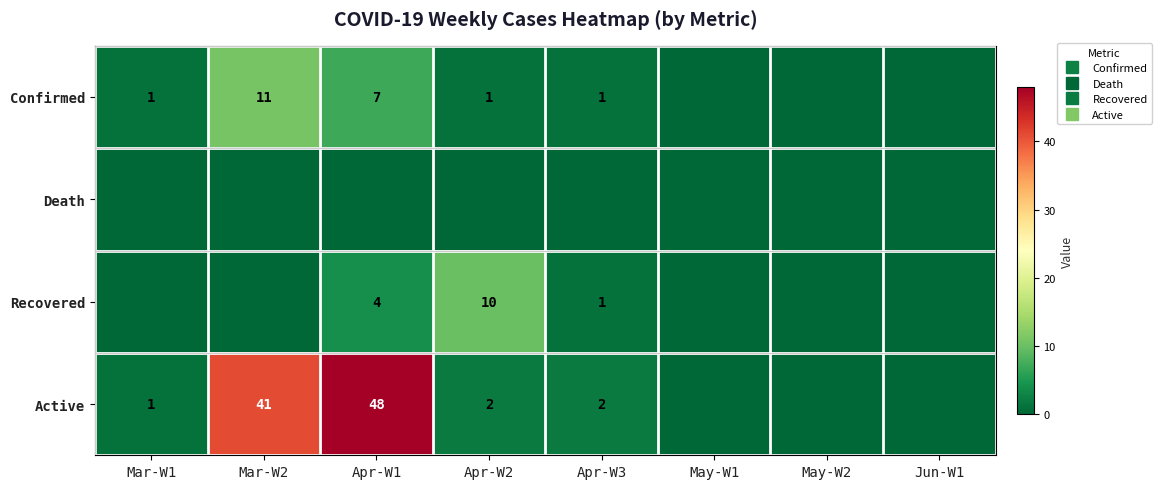

At which label does Active reach its minimum?

May-W1